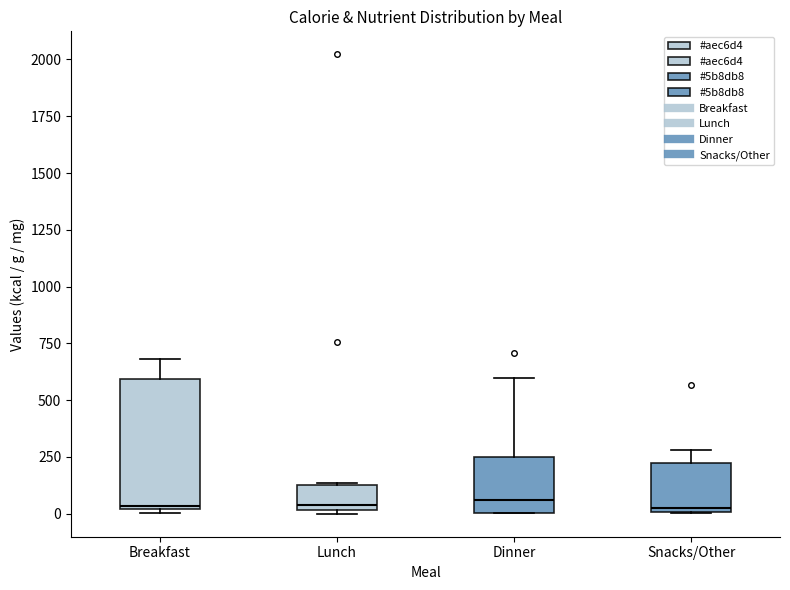

Where is the upper edge of the box for Breakfast on the y-axis? The values are not printed on the chart, so give them approximately, as read against the axis.

600